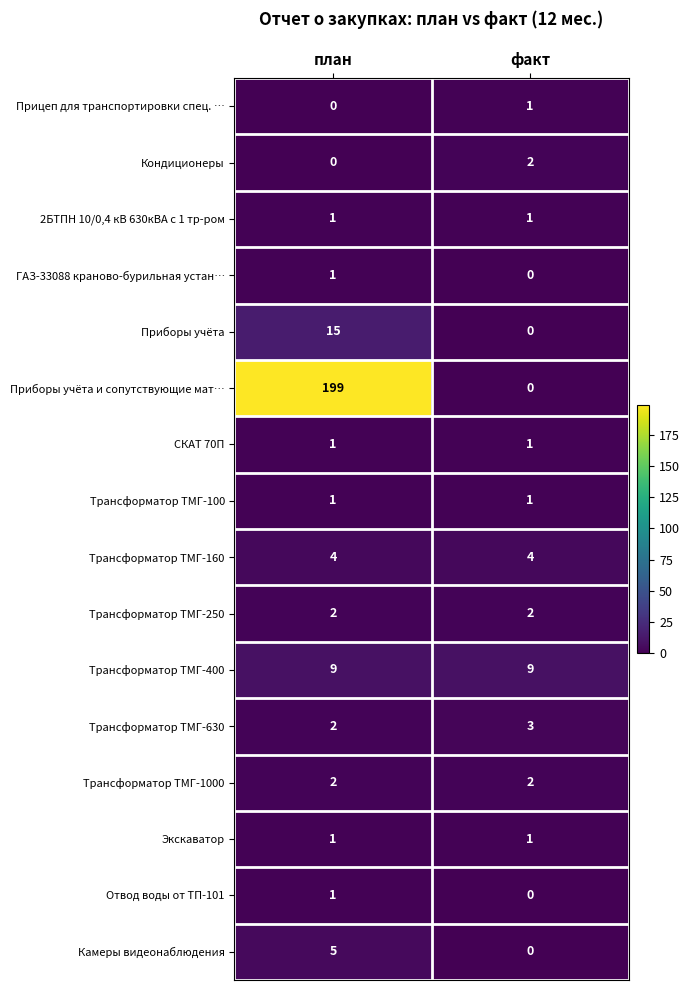

What is the difference between the highest and lowest values at план?

199